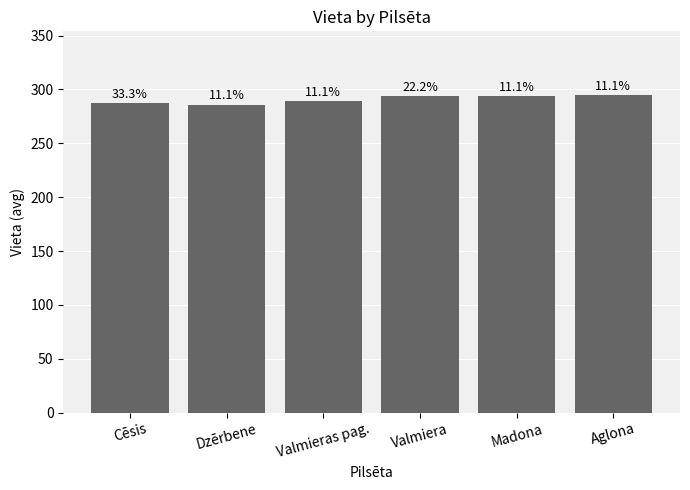

Does the chart contain any negative values?

No